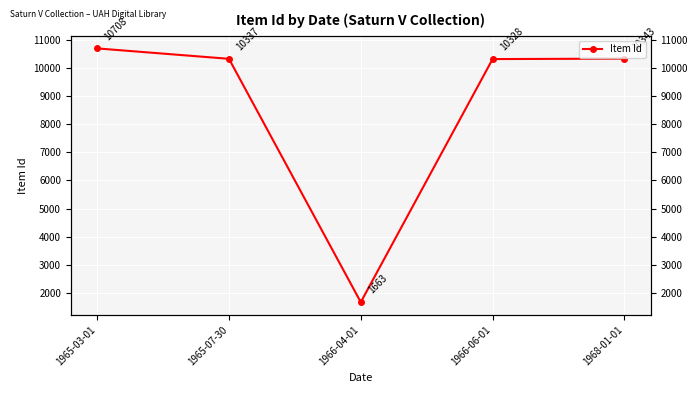

Which label corresponds to the largest value in the chart?

1965-03-01